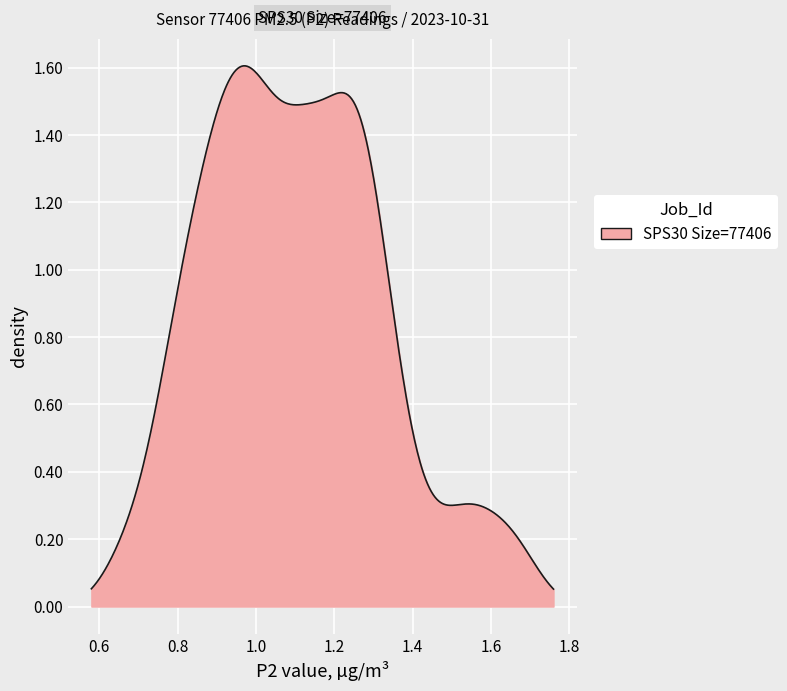

How many lines are shown in the chart?

1